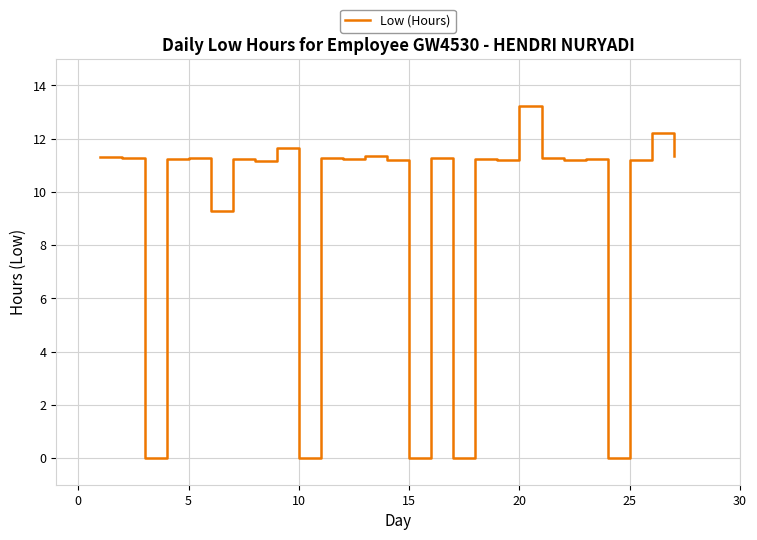

What is the greatest value displayed?

13.2